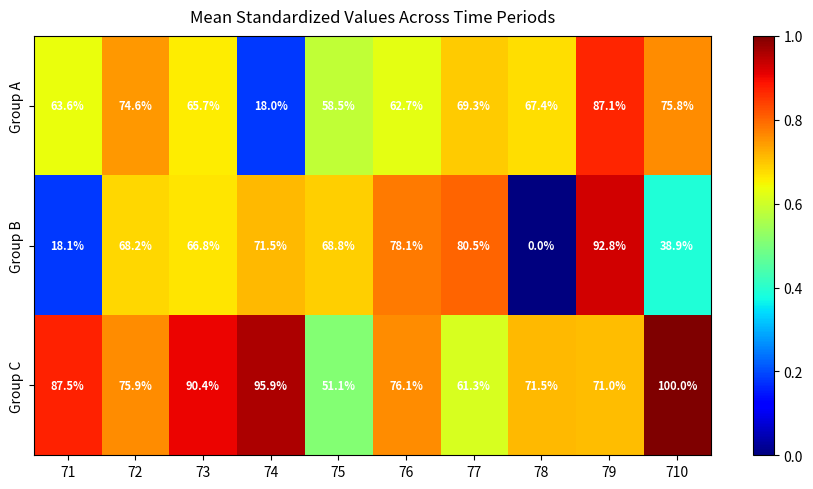

What is the total value across all series at 78?

138.9